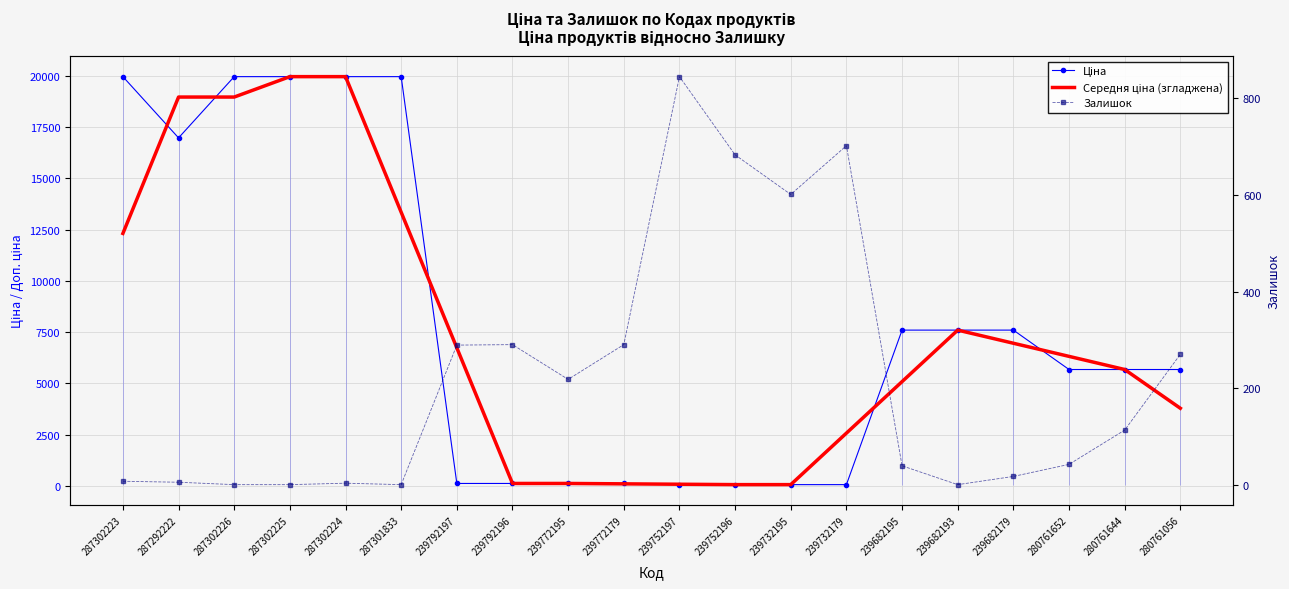

True or false: Ціна has more than 1 points higher than both neighbors.

False